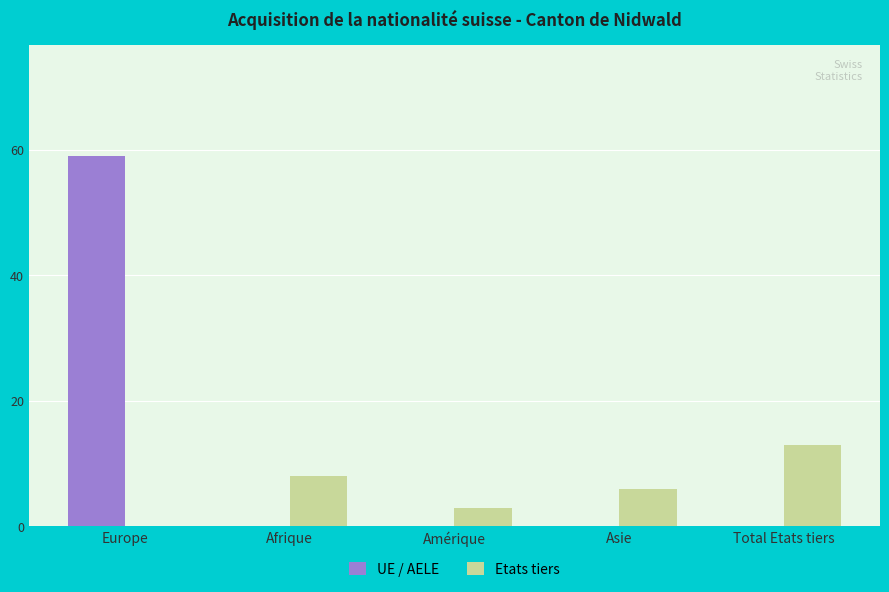

What are all the series names shown in the legend?

UE / AELE, Etats tiers